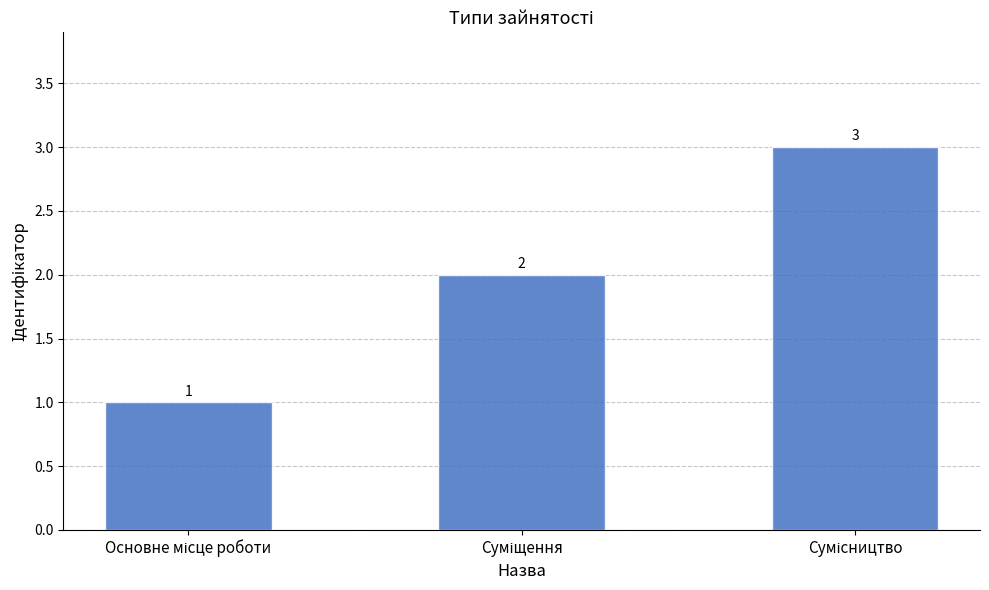

What is the smallest value displayed?

1